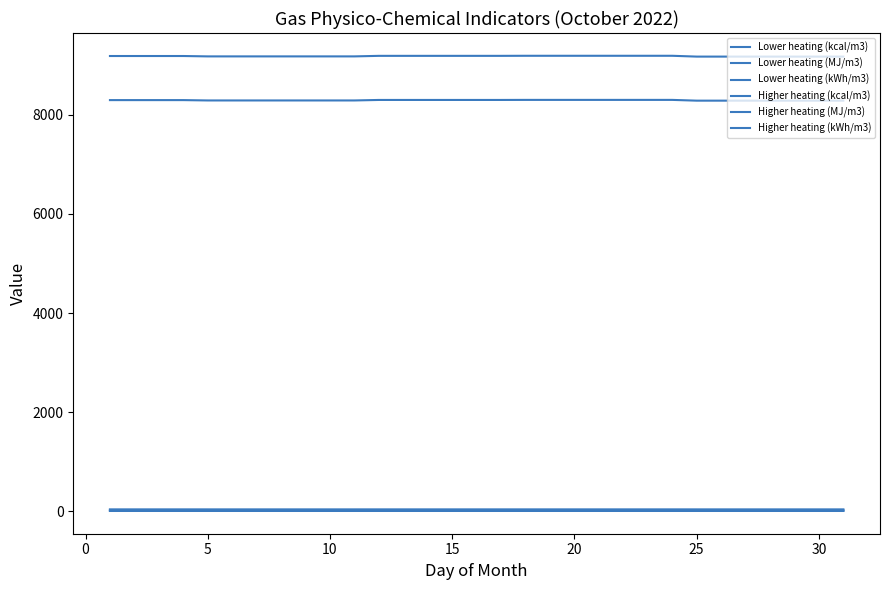

Does the chart have visible grid lines?

No